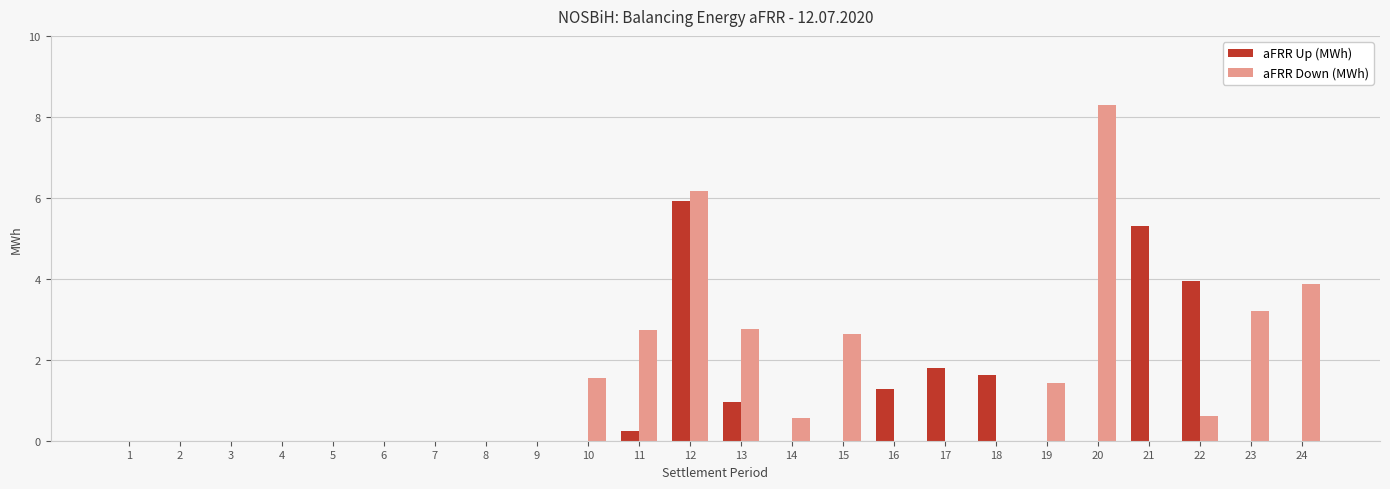

How many series are shown in this chart?

2